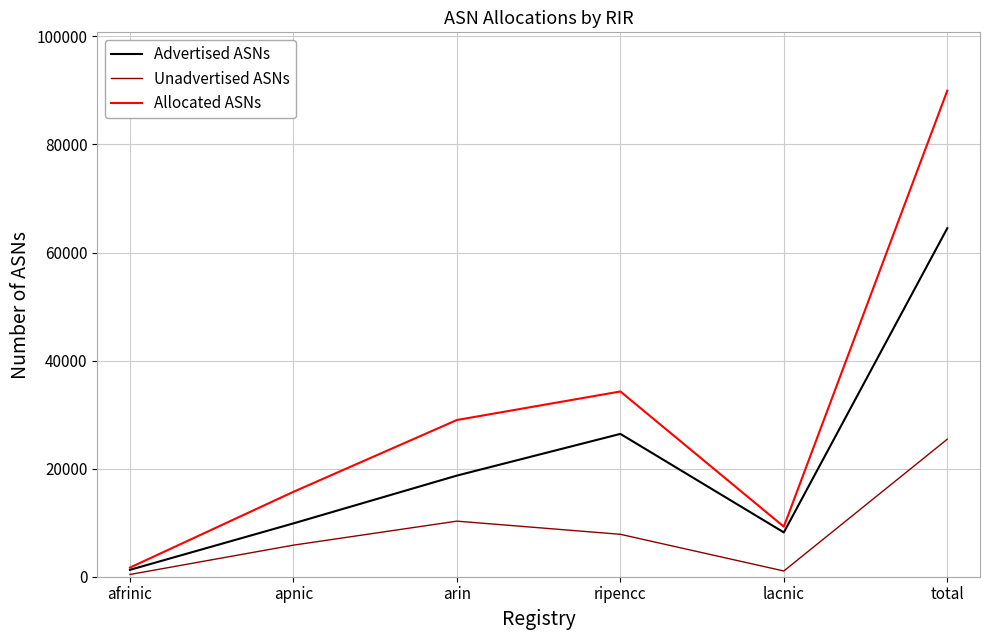

True or false: Allocated ASNs and Unadvertised ASNs intersect in this chart.

False